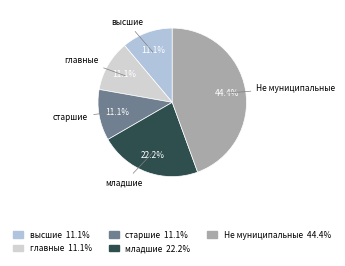

How many slices are in this pie chart?

5